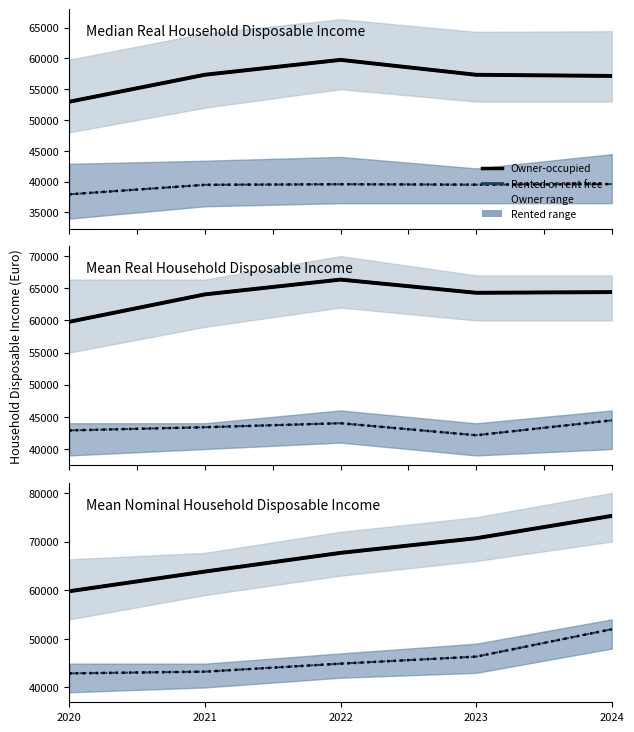

What is the difference between the second highest and second lowest values in the Owner-occupied series?

6853